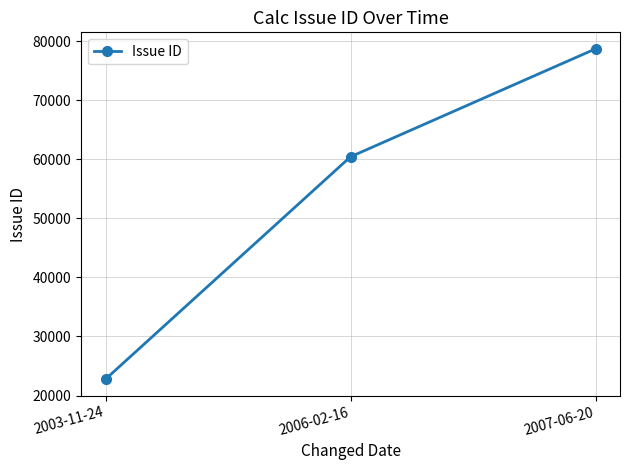

What position from the left is 2003-11-24?

1